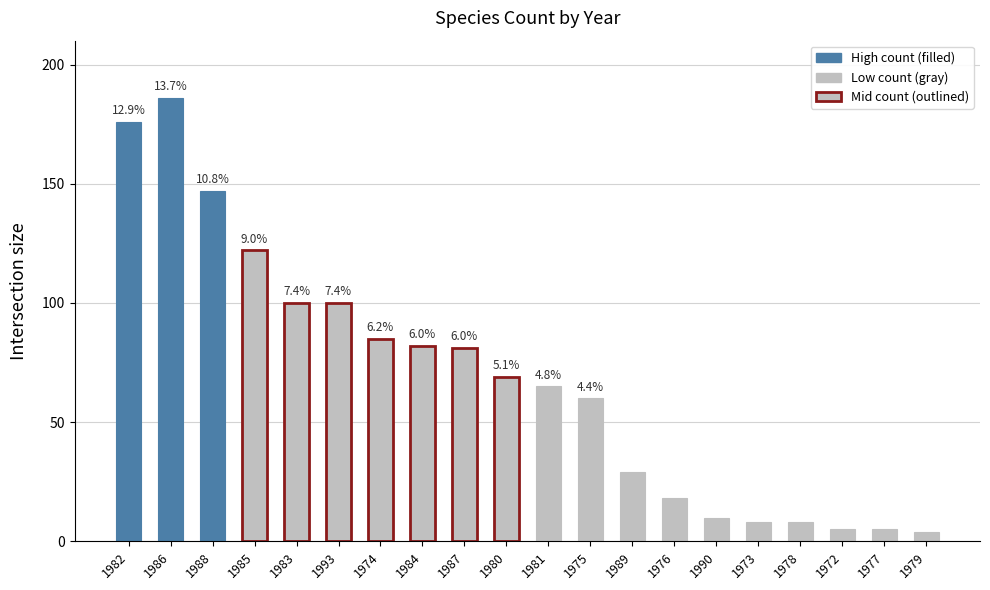

How many bars are there in total?

20